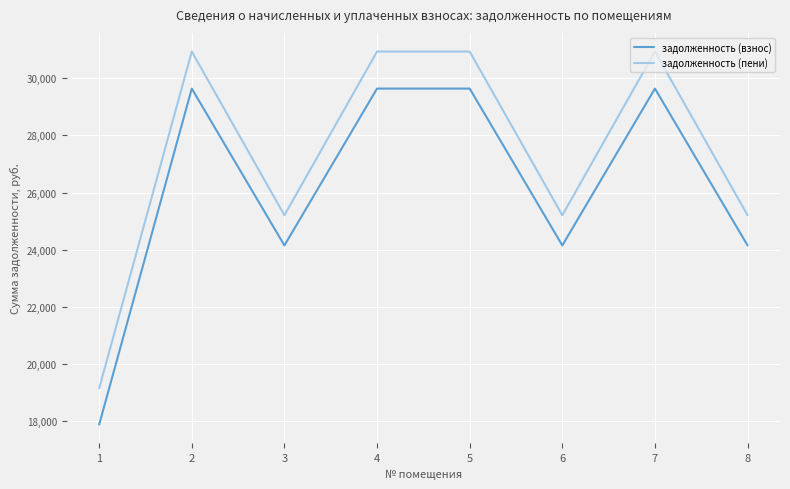

What is the average value of the задолженность (пени) series?

27313.8